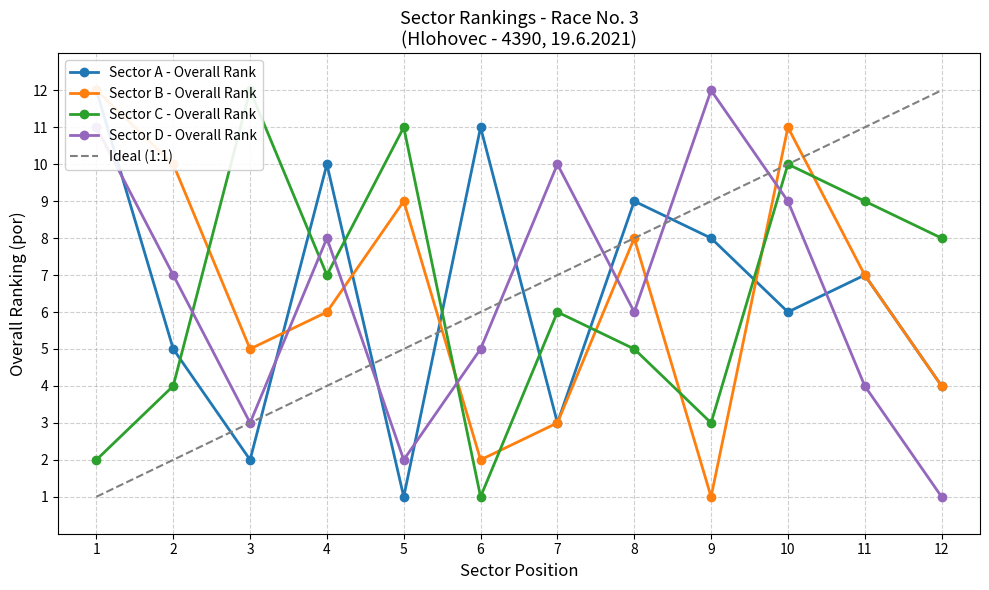

True or false: Sector C - Overall Rank and Sector B - Overall Rank intersect in this chart.

True